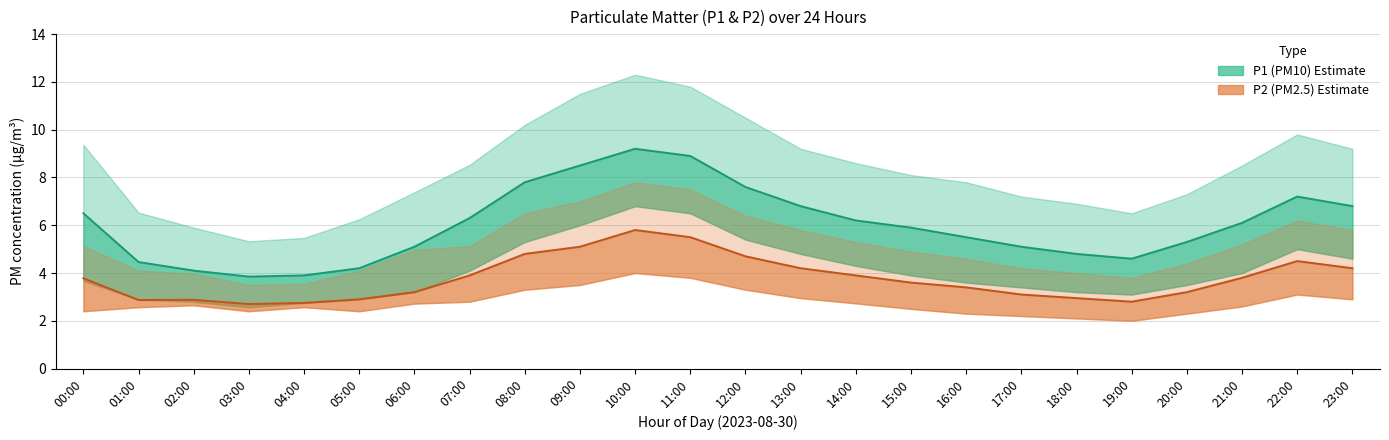

In P2 central, how many points are higher than both neighbors (excluding endpoints)?

3